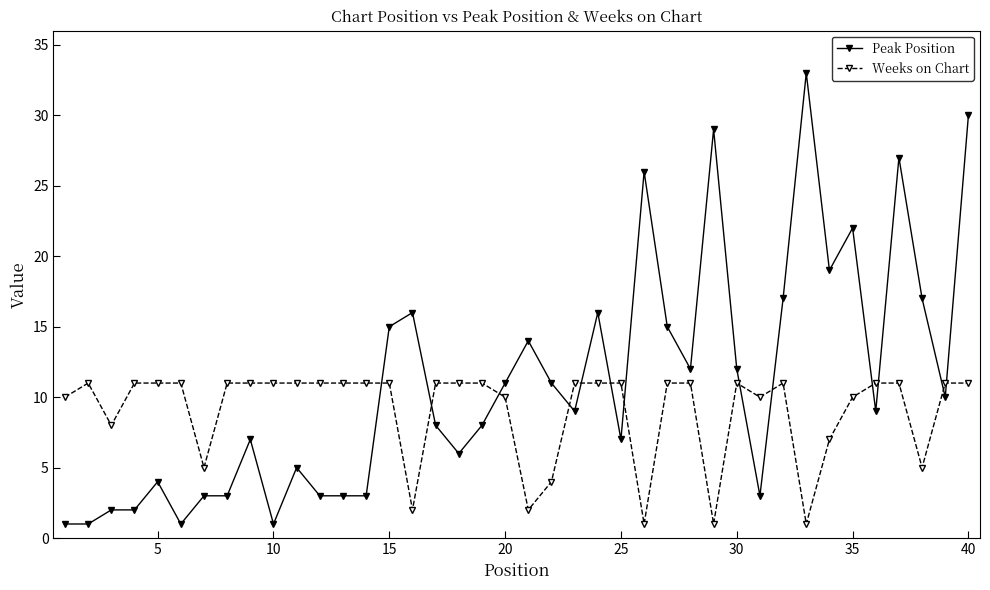

What is the maximum value for Peak Position?

33